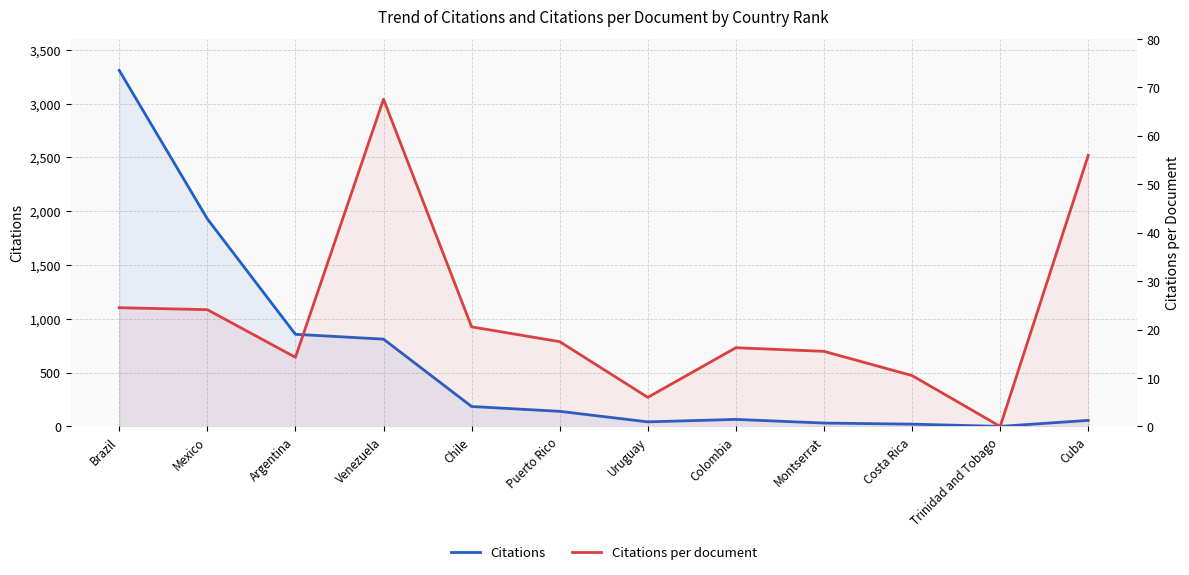

True or false: Citations per document and Citations intersect in this chart.

False